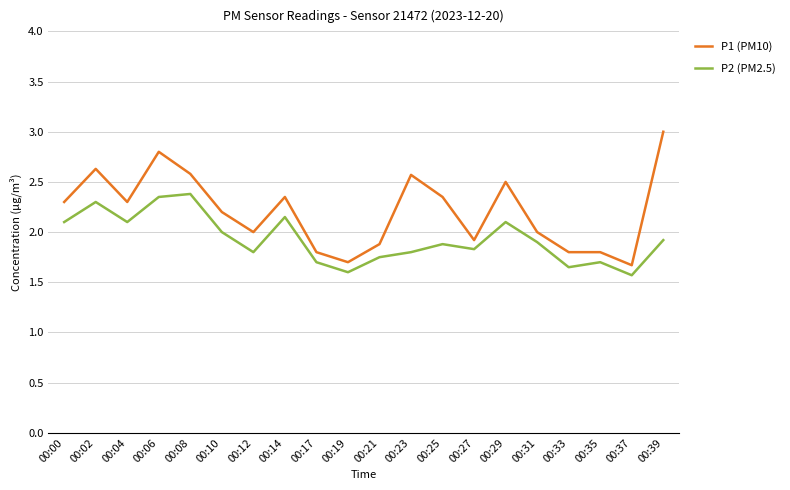

Is it true that P1 (PM10) equals 3.5 at 00:00?

False